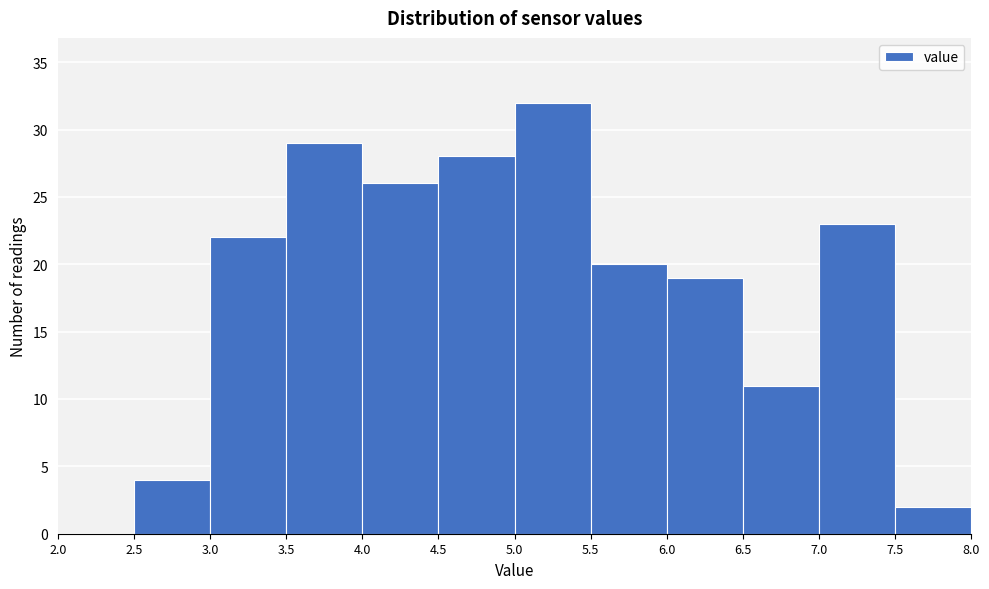

What is the height of the bar covering 6.5 to 7.0 on the x-axis? The values are not printed on the chart, so give them approximately, as read against the axis.

11